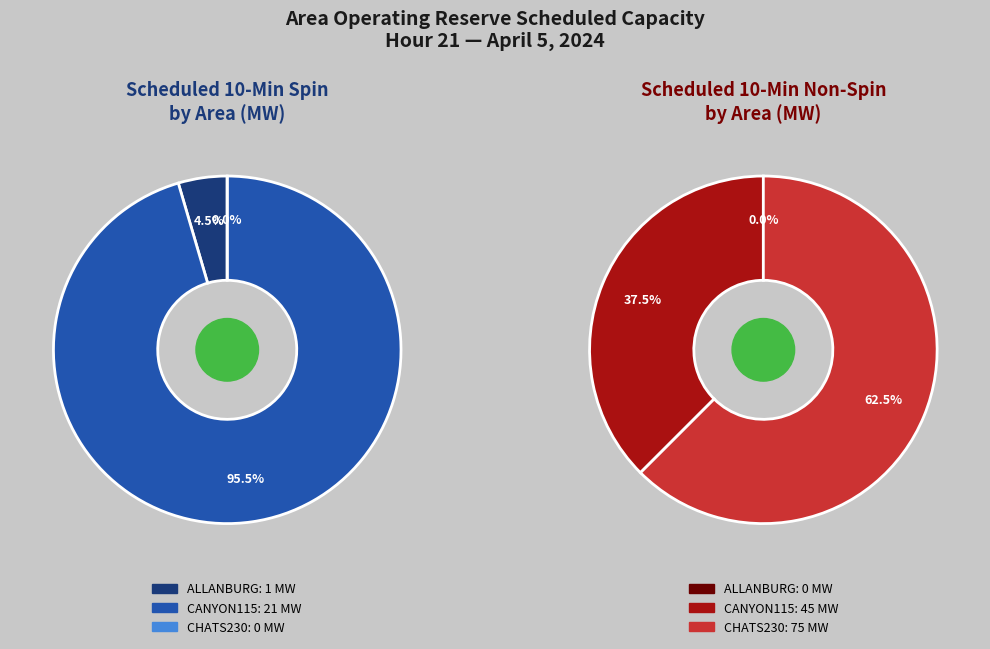

How many segments does this pie chart have?

4